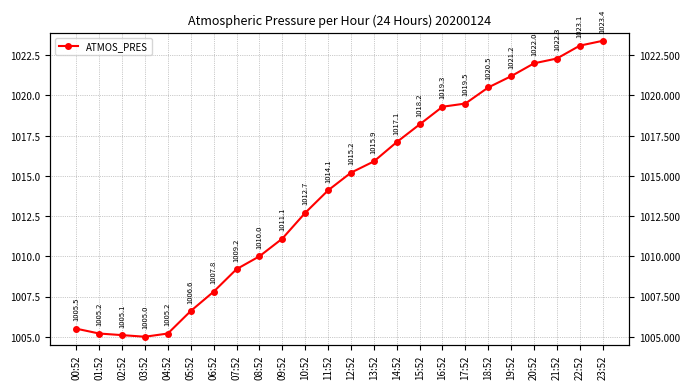

Count the number of data series in this chart.

1